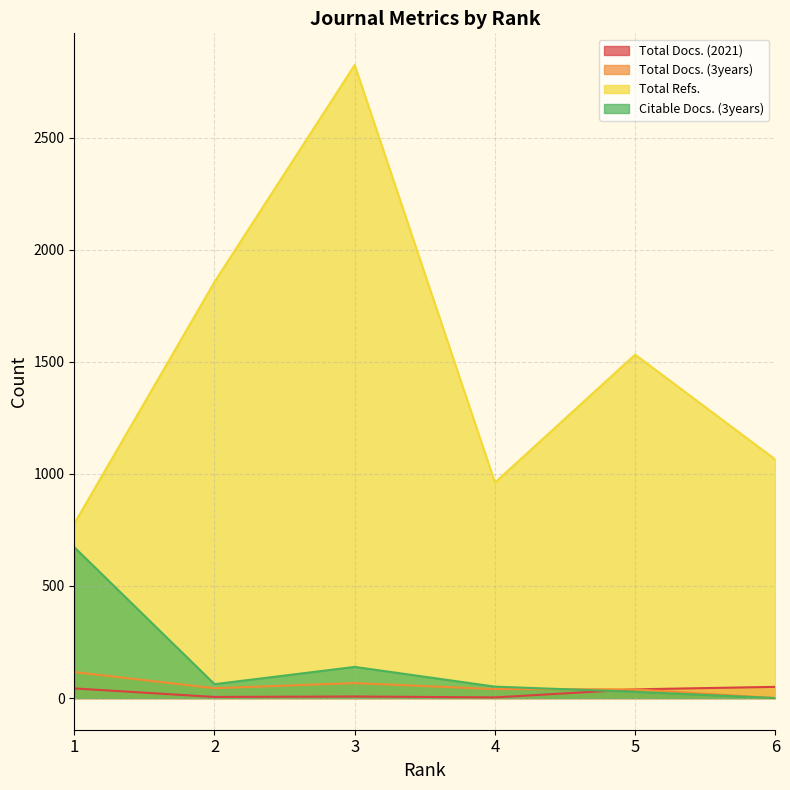

Reading left to right, extract all data points from this chart.

Total Docs. (2021): 1=43	2=5	3=7	4=3	5=39	6=50
Total Docs. (3years): 1=116	2=44	3=67	4=40	5=39	6=0
Total Refs.: 1=778	2=1856	3=2824	4=961	5=1532	6=1064
Citable Docs. (3years): 1=673	2=62	3=139	4=51	5=28	6=0